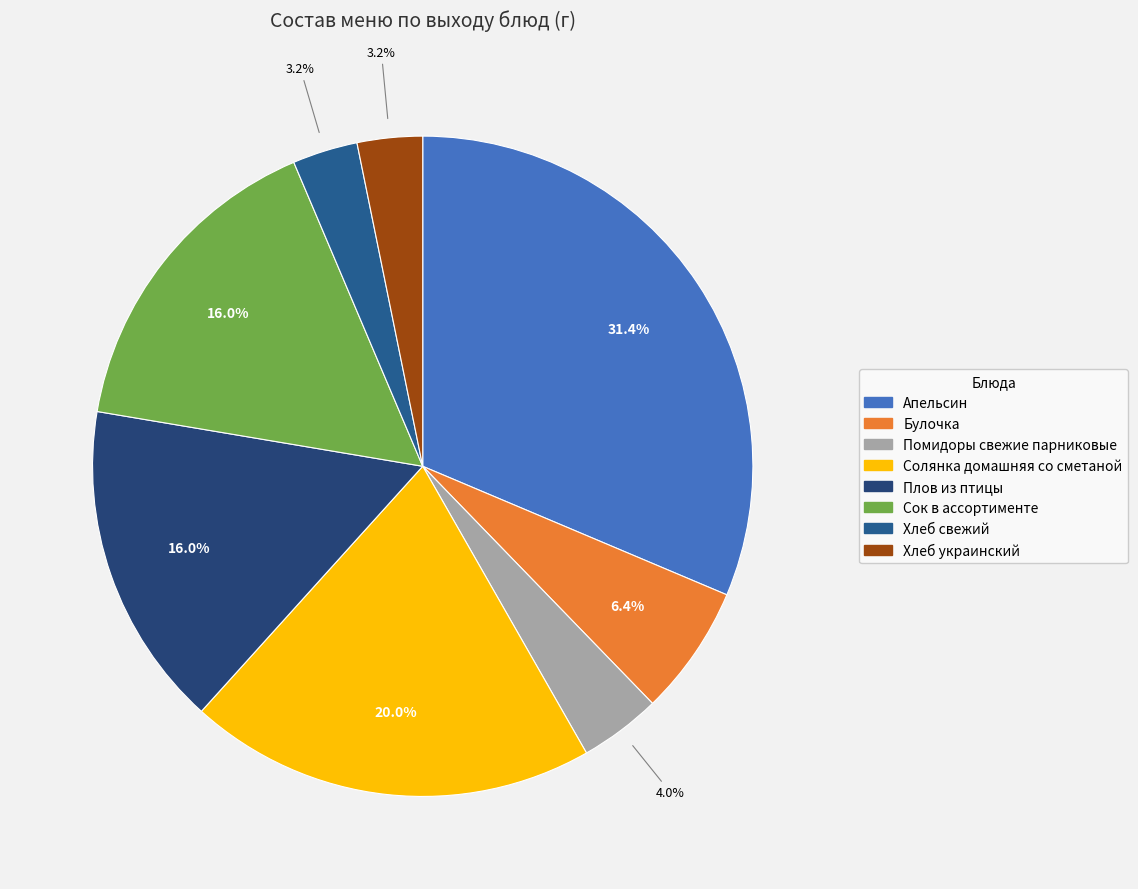

Is it true that Апельсин is 22% of the pie?

False